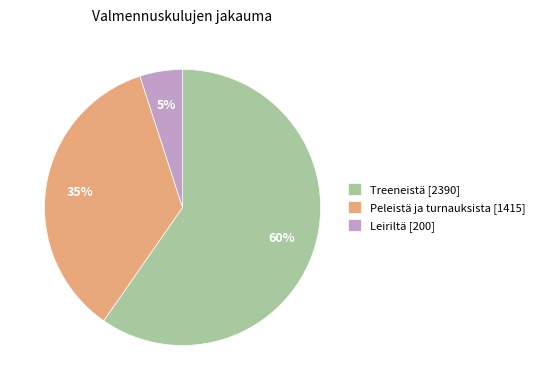

What is the smallest slice in the pie chart?

Leiriltä [200]